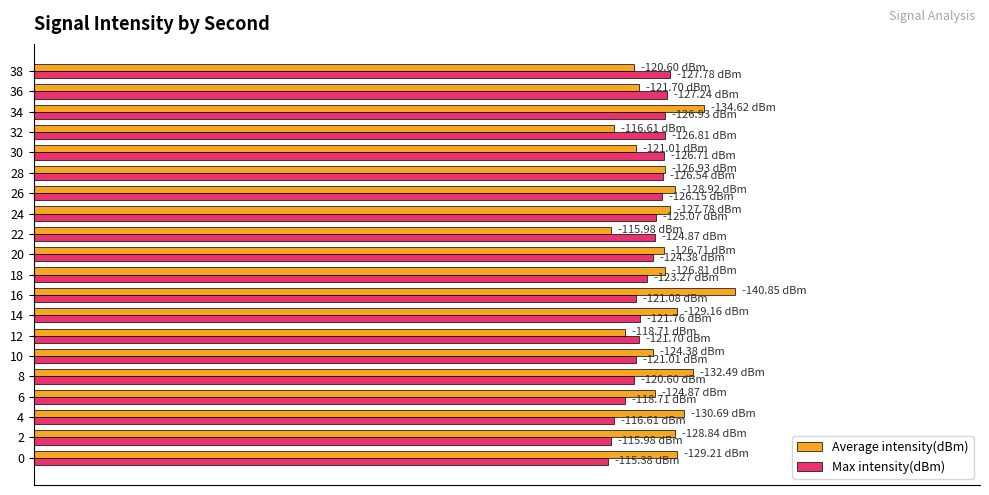

What is the sum of all Average intensity(dBm) values?

17.9